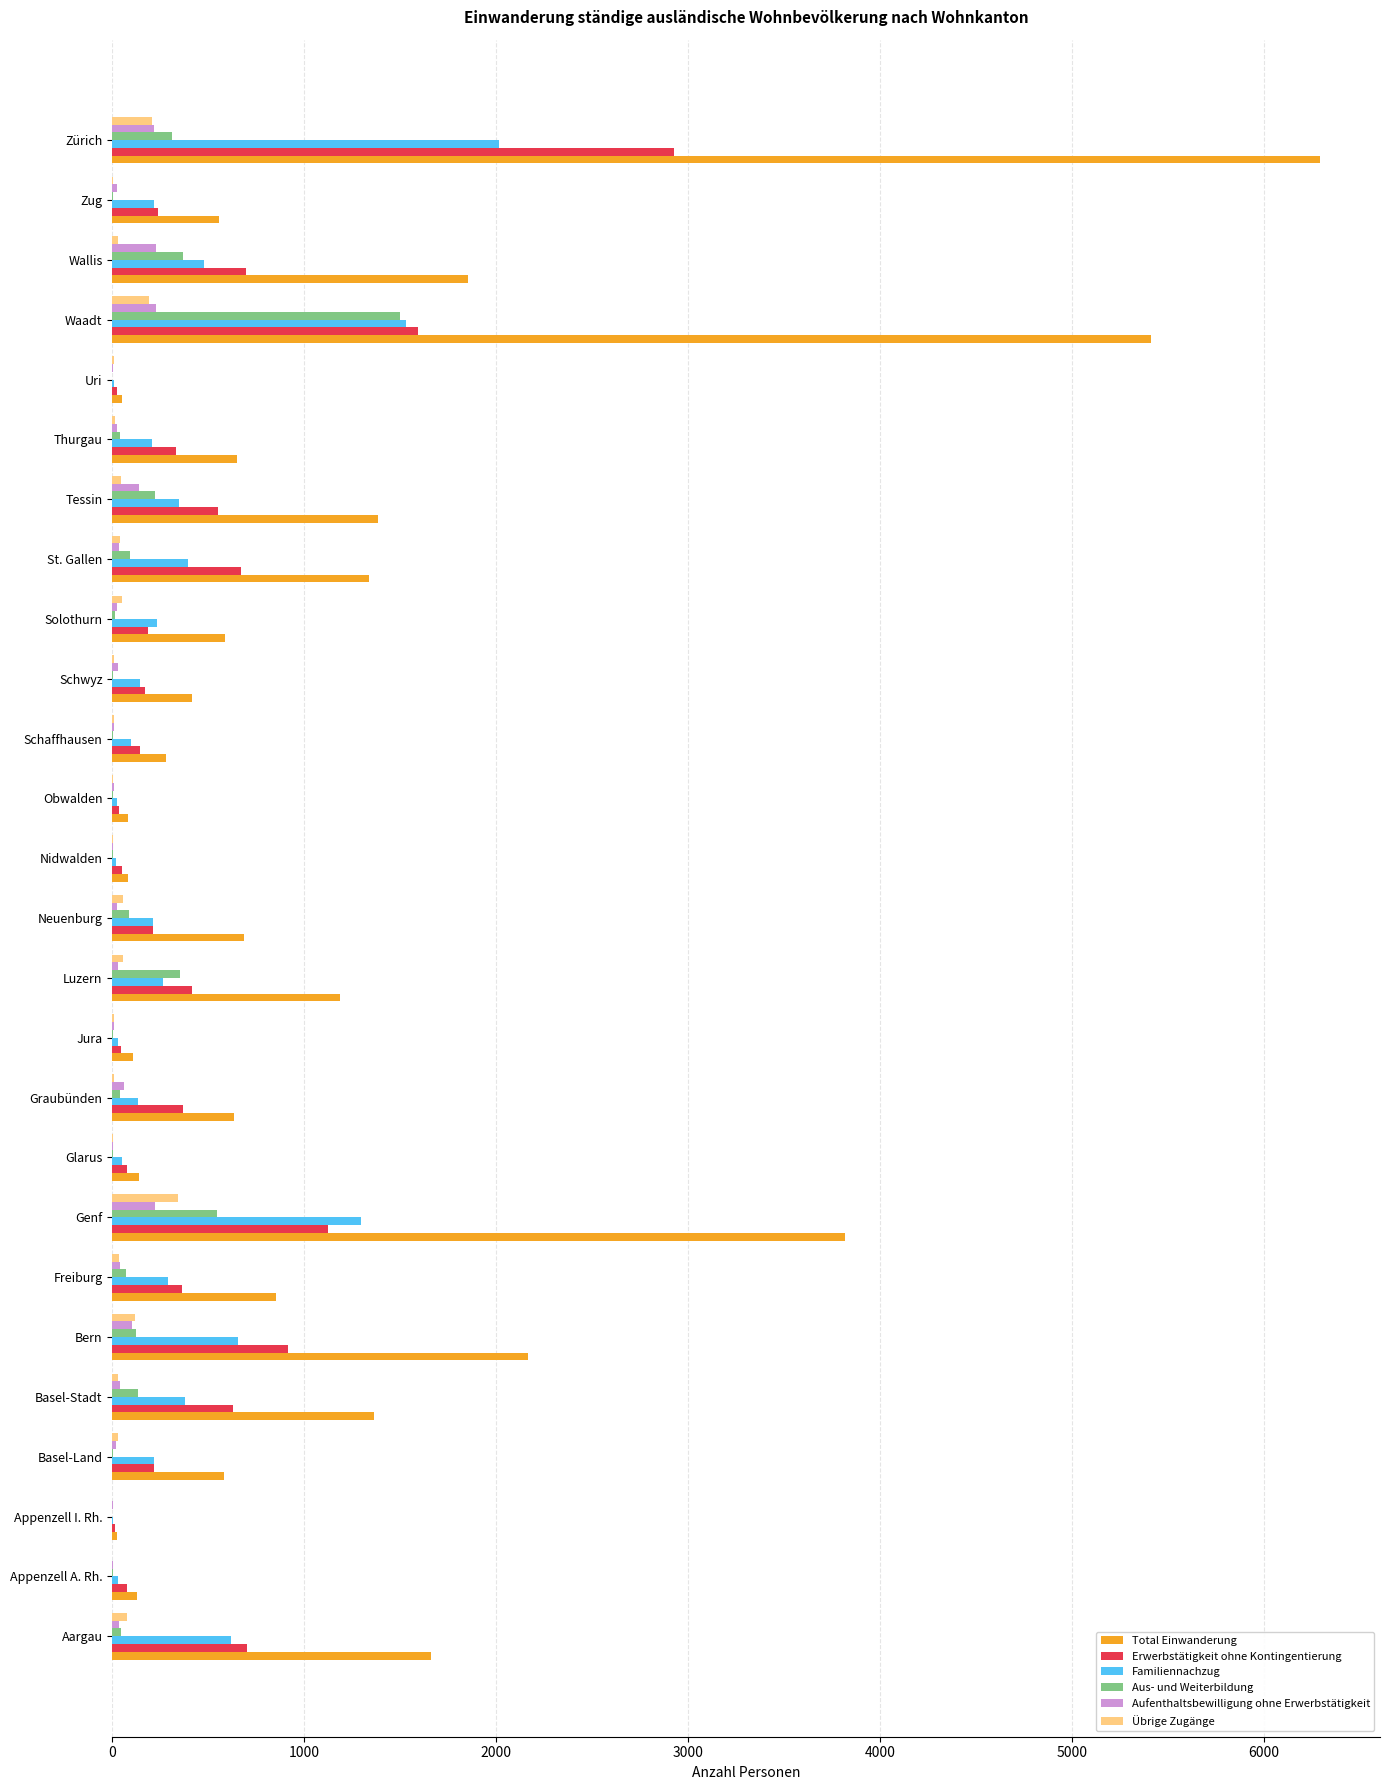

Where is Aus- und Weiterbildung nearest to the value 748?

Genf